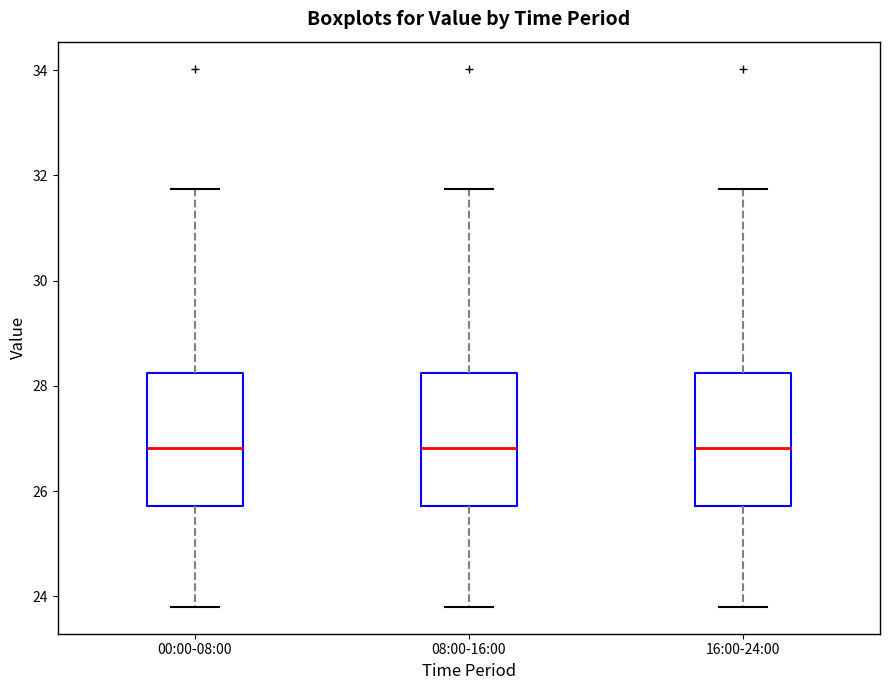

Reading left to right, transcribe this box plot: for each box, give where its median line is, the range the box spans, and where its two whiskers end, as read against the y-axis. The values are not printed on the chart, so give them approximately, as read against the axis.

00:00-08:00: median 26.8, box 25.8 to 28.2, whiskers 23.8 to 31.8
08:00-16:00: median 26.8, box 25.8 to 28.2, whiskers 23.8 to 31.8
16:00-24:00: median 26.8, box 25.8 to 28.2, whiskers 23.8 to 31.8